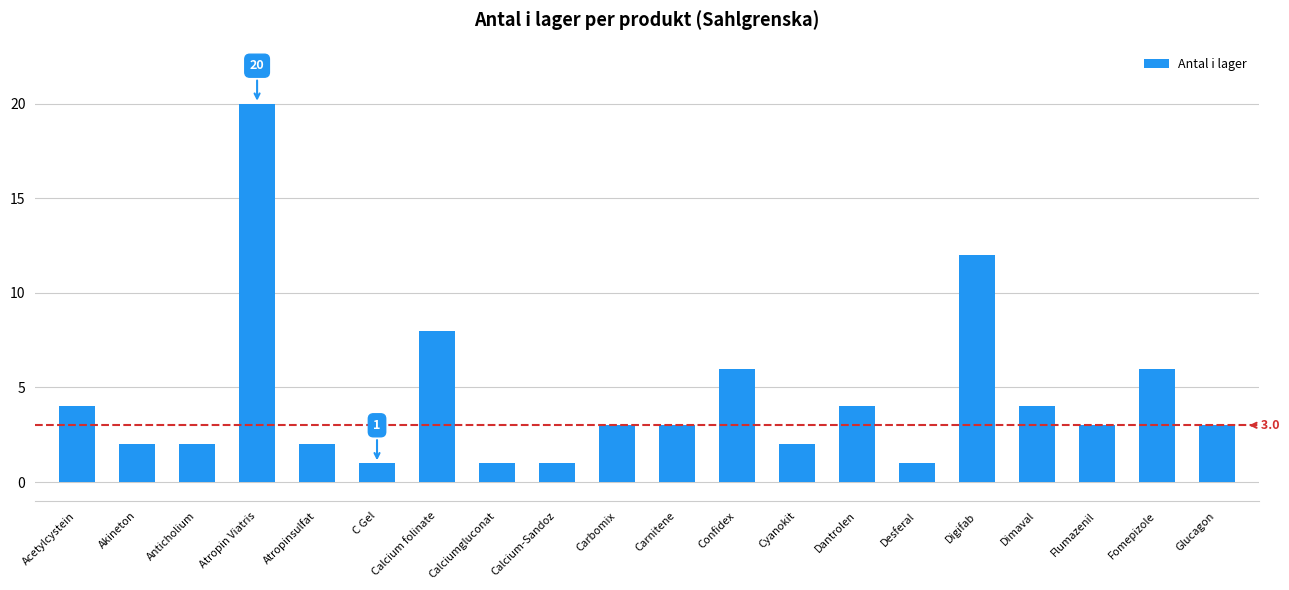

What position from the right is Calciumgluconat?

13